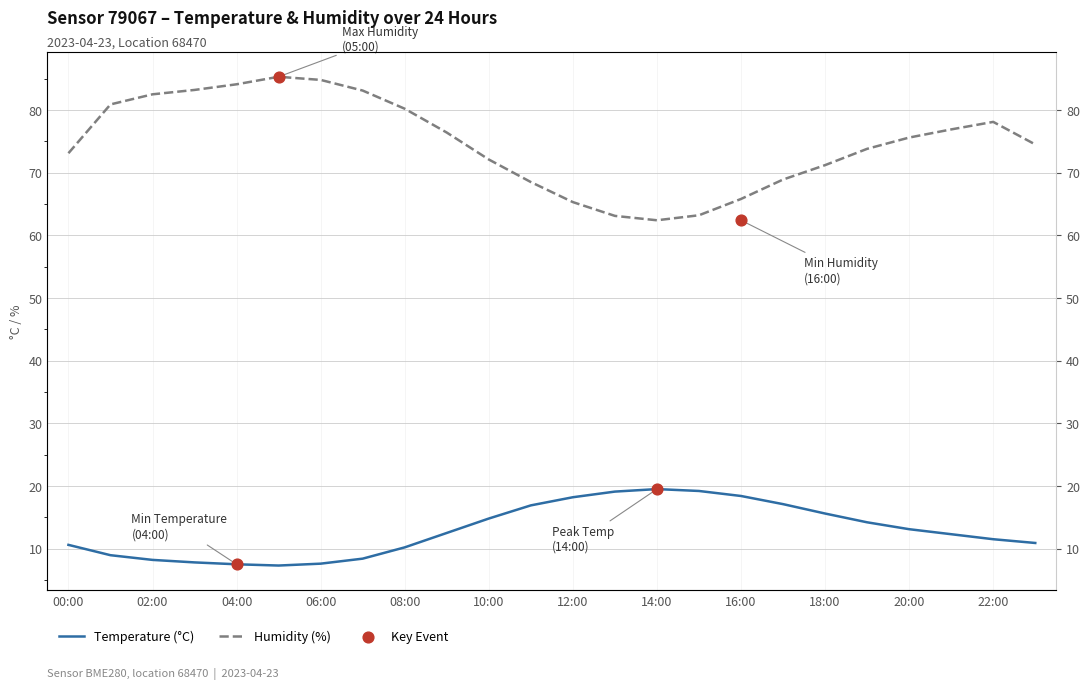

Which series reaches the minimum Y coordinate?

Temperature (°C)